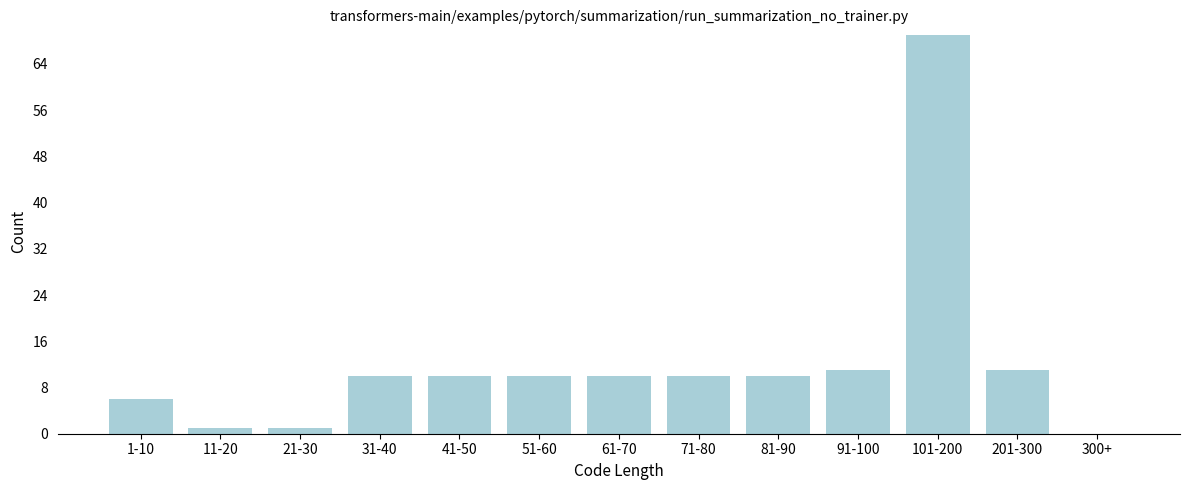

Reading left to right, what are all the values shown in this chart?

1-10=6	11-20=1	21-30=1	31-40=10	41-50=10	51-60=10	61-70=10	71-80=10	81-90=10	91-100=11	101-200=69	201-300=11	300+=0